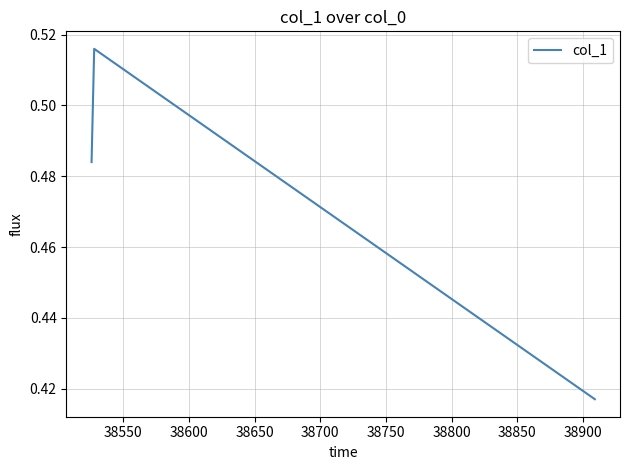

How many lines are shown in the chart?

1